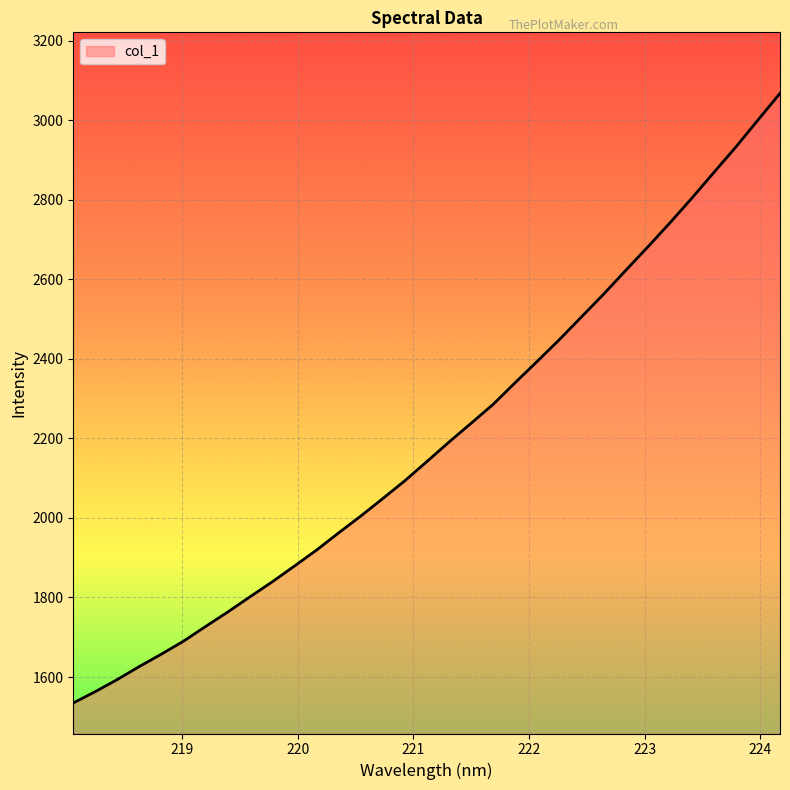

What is the maximum value shown in the chart?

3067.5